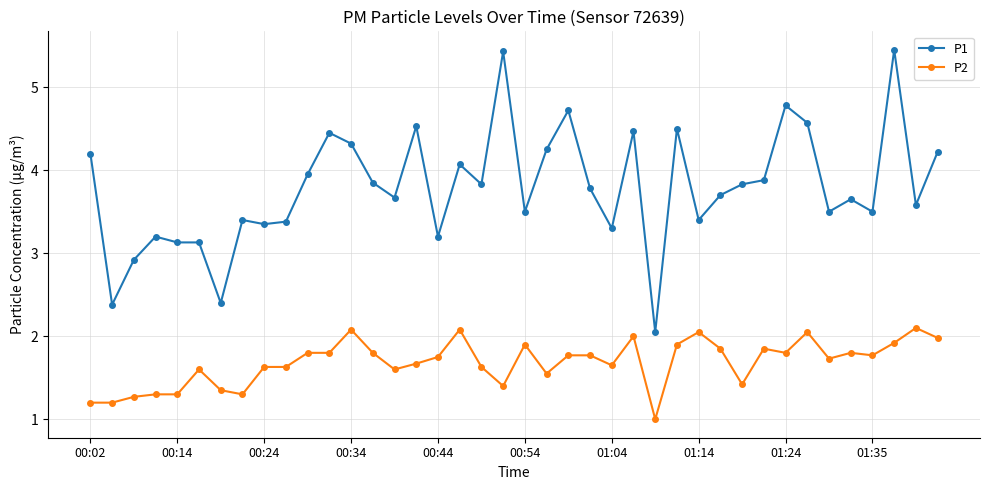

What is the minimum value for P2?

1.0